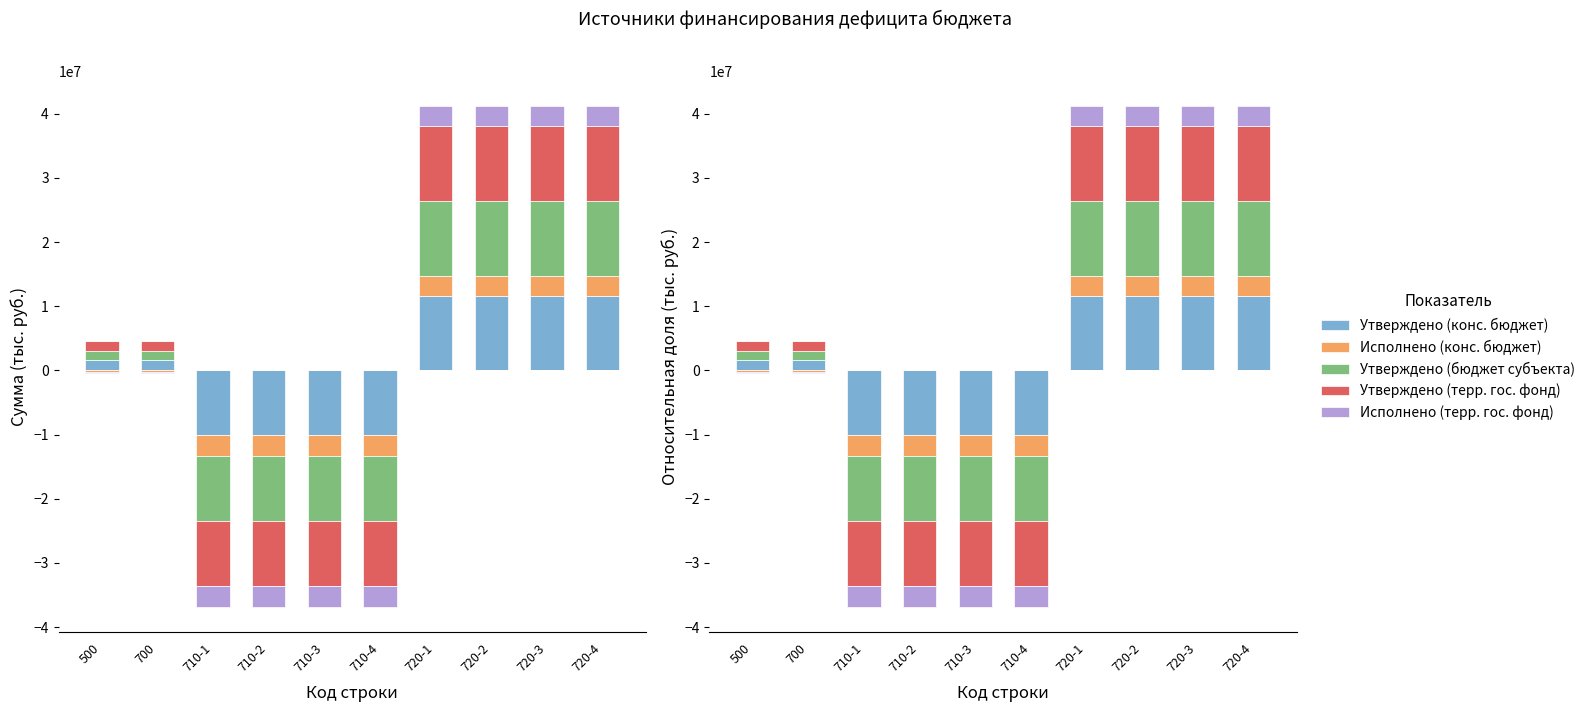

The value of Исполнено (терр. гос. фонд) at 710-1 is 1186310.4. True or false?

False